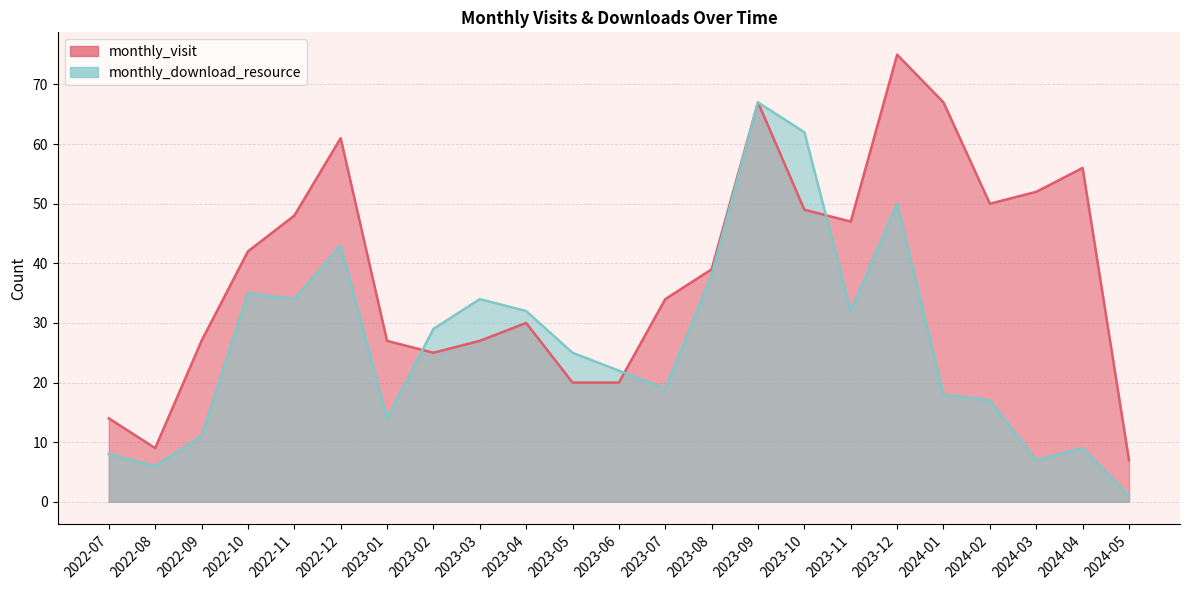

What is the maximum value shown in the chart?

75